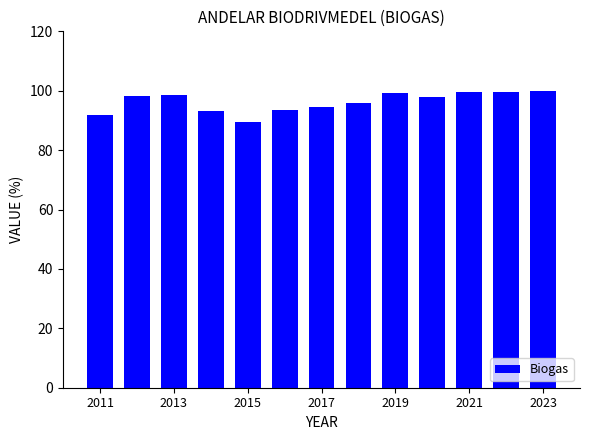

What is the difference between the maximum and minimum values?

10.6